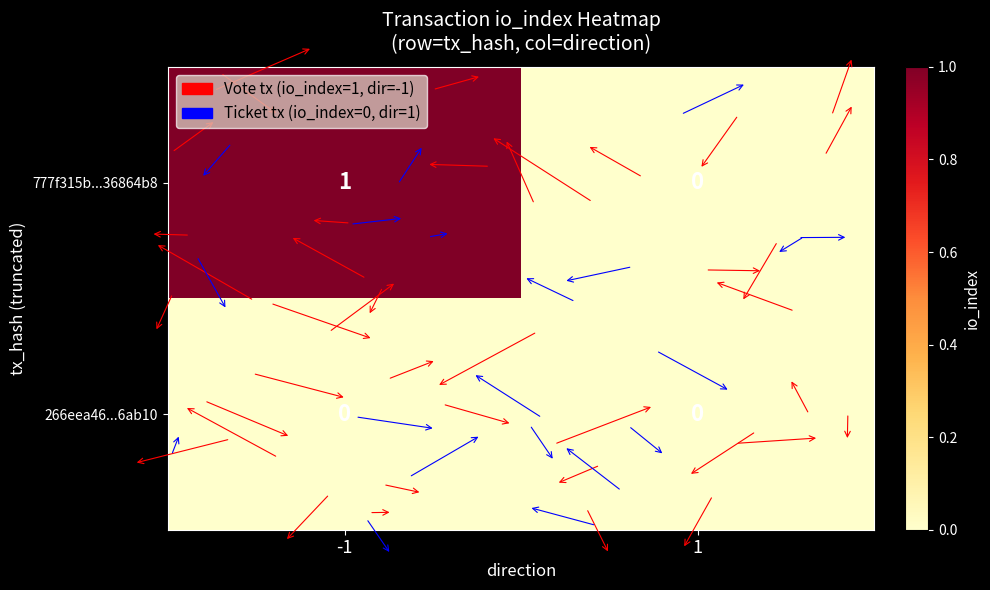

Reading right to left, list all the values displayed in this chart.

777f315b...36864b8: 0	1
266eea46...6ab10: 0	0